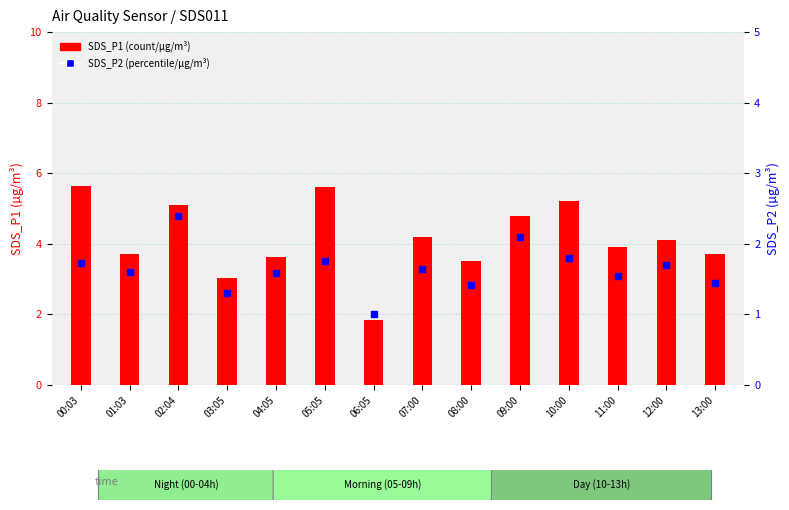

Which series contains the highest Y value?

SDS_P1